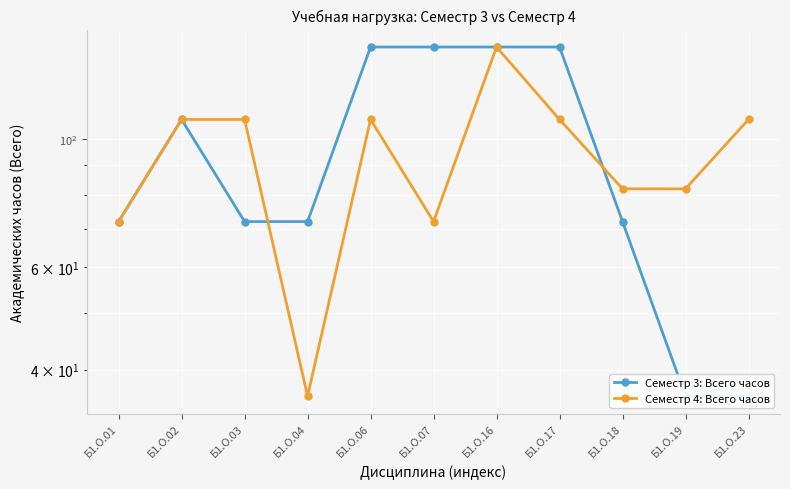

Which series ends up on top after the final intersection of Семестр 4: Всего часов and Семестр 3: Всего часов?

Семестр 4: Всего часов